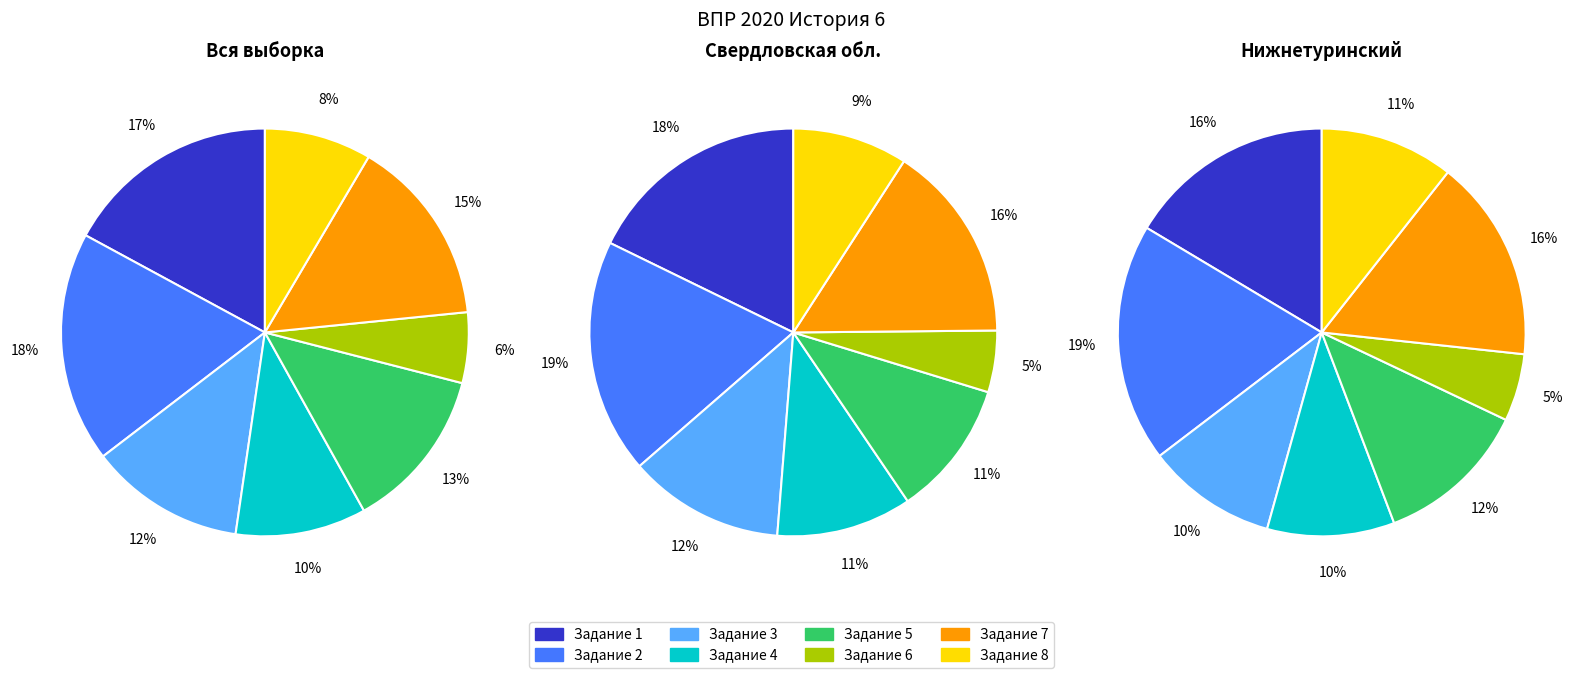

How many segments does this pie chart have?

8